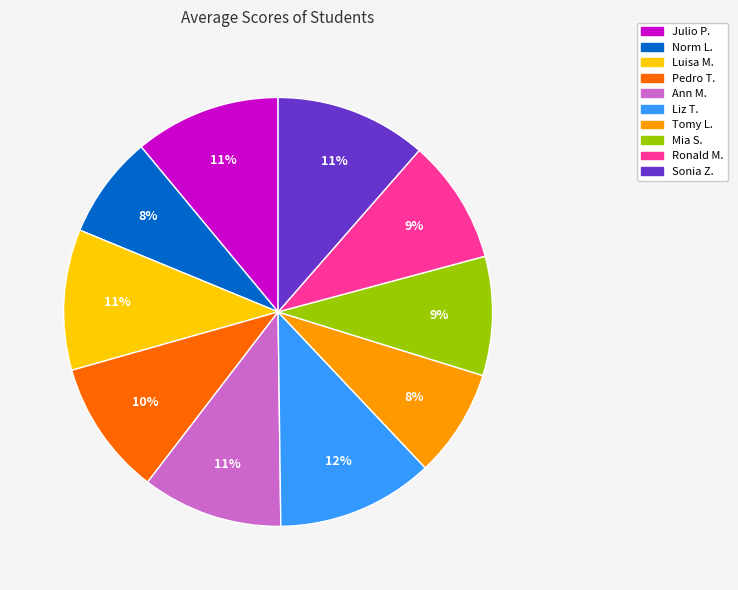

Which has a higher value, Julio P. or Pedro T.?

Julio P.